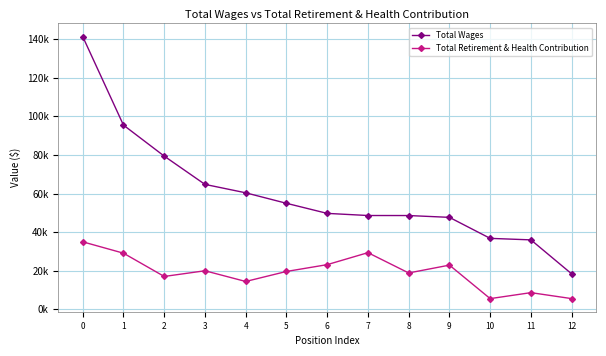

At how many categories does at least one series exceed 82377?

2